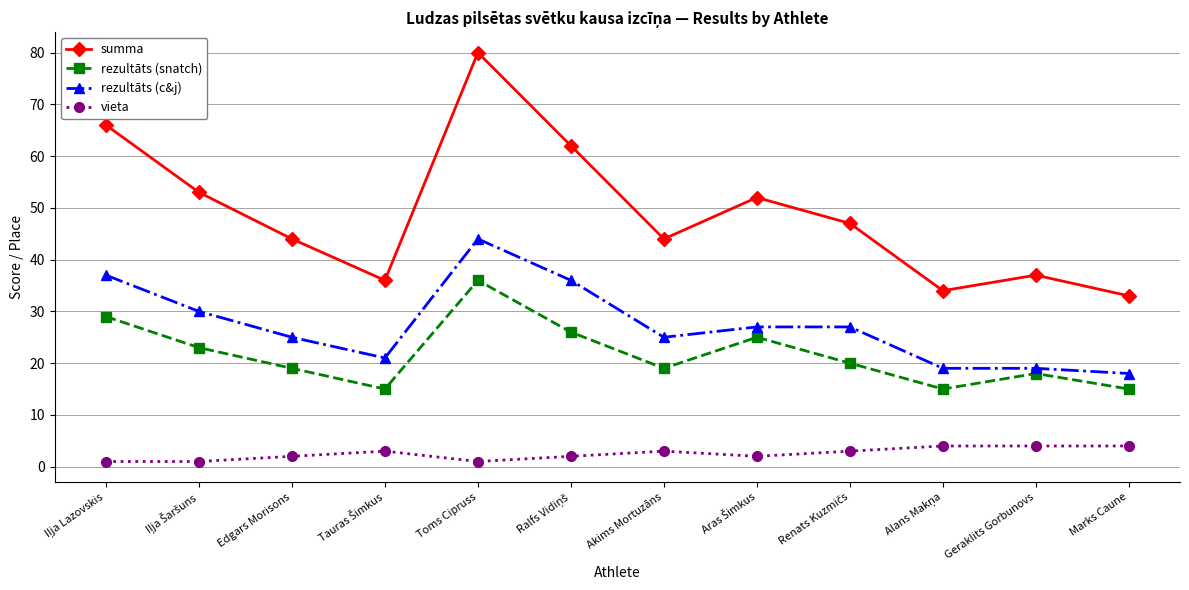

True or false: rezultāts (snatch) and summa intersect in this chart.

False